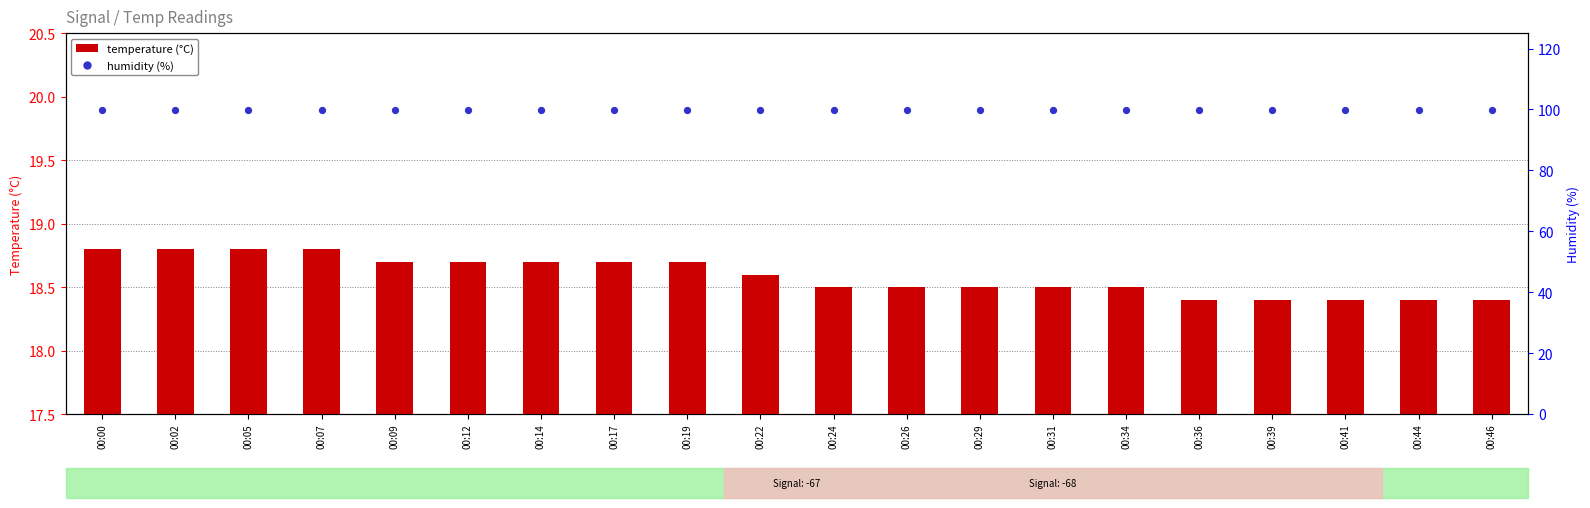

What are all the series names shown in the legend?

temperature (°C), humidity (%)